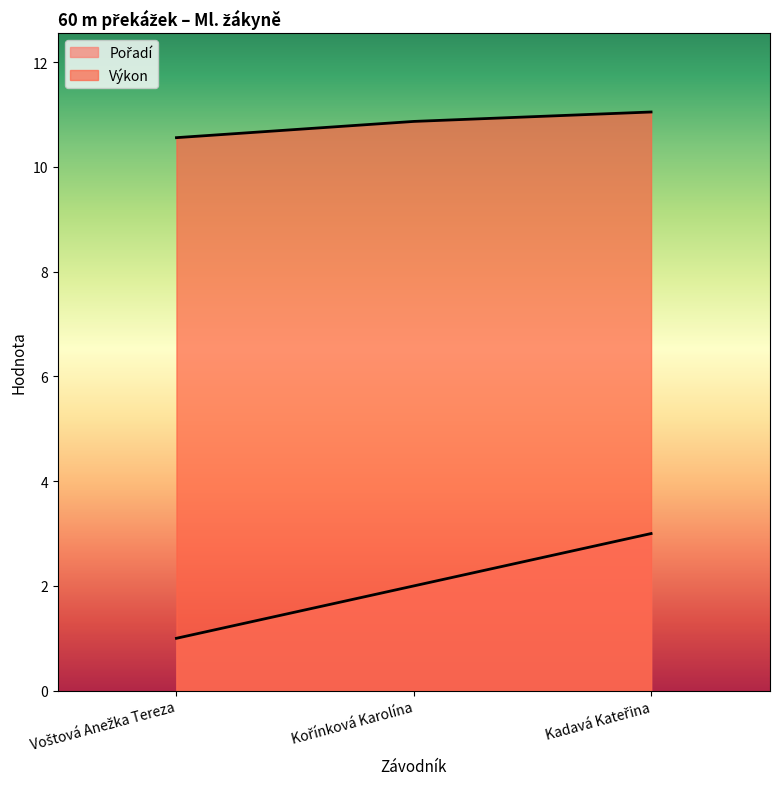

What is the lowest value of the Pořadí series?

1.0